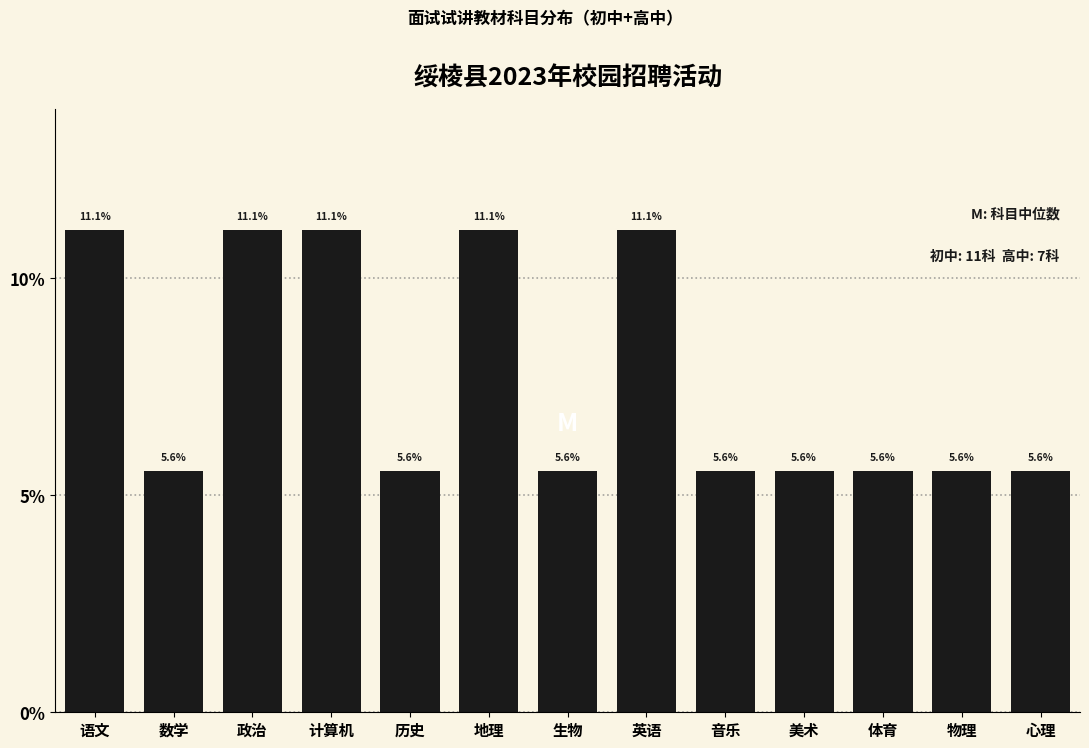

Are the bars horizontal?

No